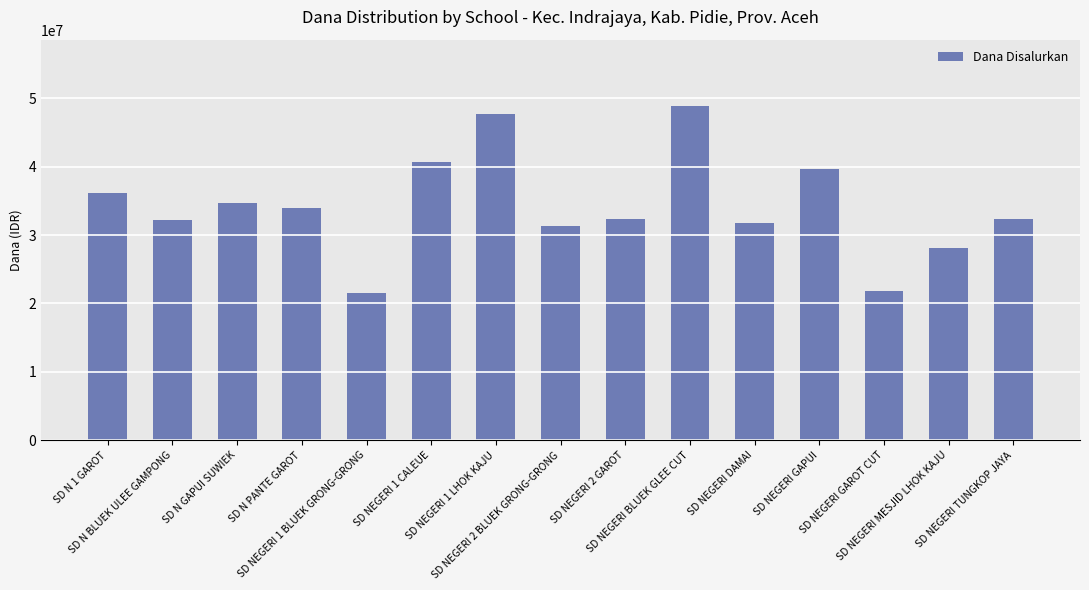

What is the average value?

34215000